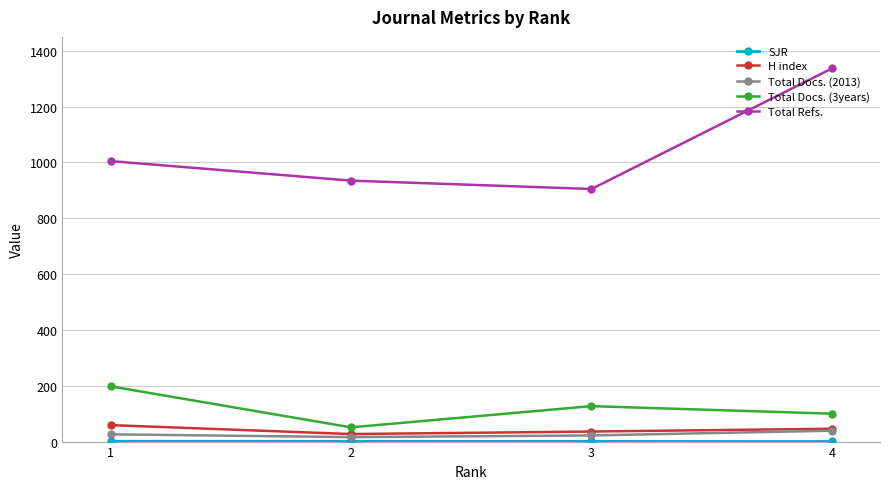

At which label is Total Refs. closest to 1121?

1